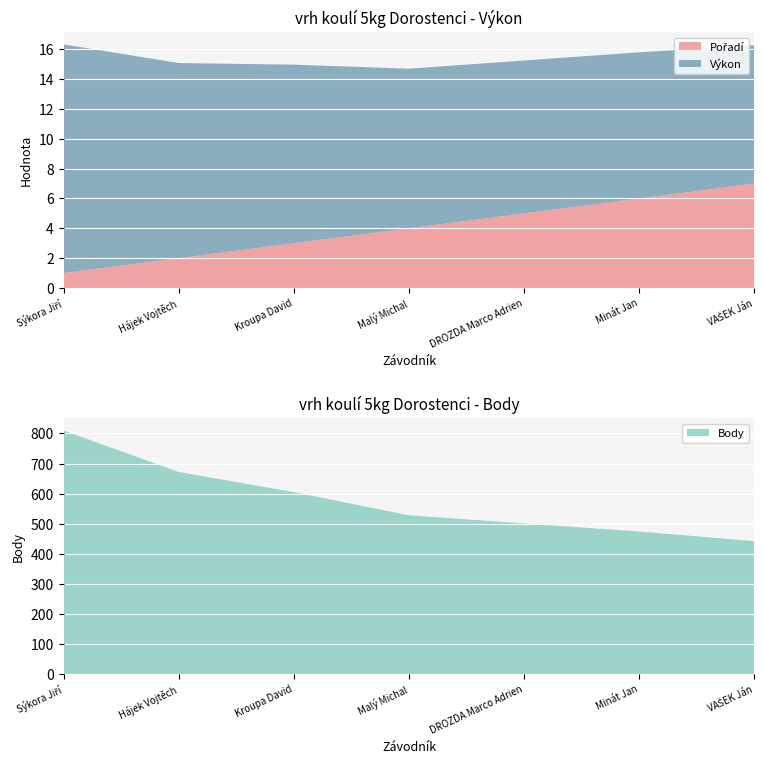

Reading left to right, list all the values displayed in this chart.

Pořadí: Sýkora Jiří=1.0	Hájek Vojtěch=2.0	Kroupa David=3.0	Malý Michal=4.0	DROZDA Marco Adrien=5.0	Minát Jan=6.0	VAŠEK Ján=7.0
Výkon: Sýkora Jiří=15.3	Hájek Vojtěch=13.1	Kroupa David=12.0	Malý Michal=10.7	DROZDA Marco Adrien=10.2	Minát Jan=9.8	VAŠEK Ján=9.3
Body: Sýkora Jiří=810.0	Hájek Vojtěch=672.0	Kroupa David=605.0	Malý Michal=528.0	DROZDA Marco Adrien=501.0	Minát Jan=474.0	VAŠEK Ján=442.0